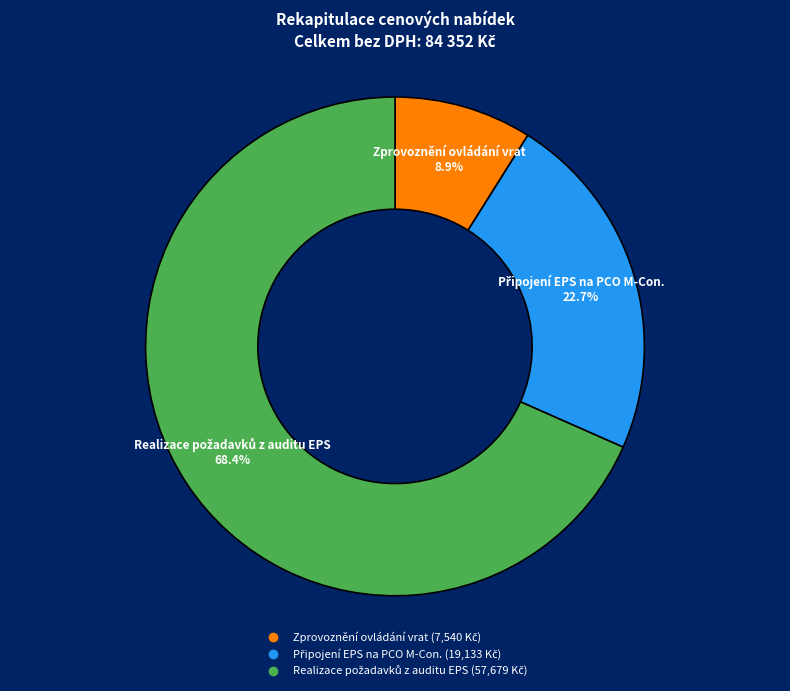

True or false: Zprovoznění ovládání vrat accounts for 9% of the total.

True